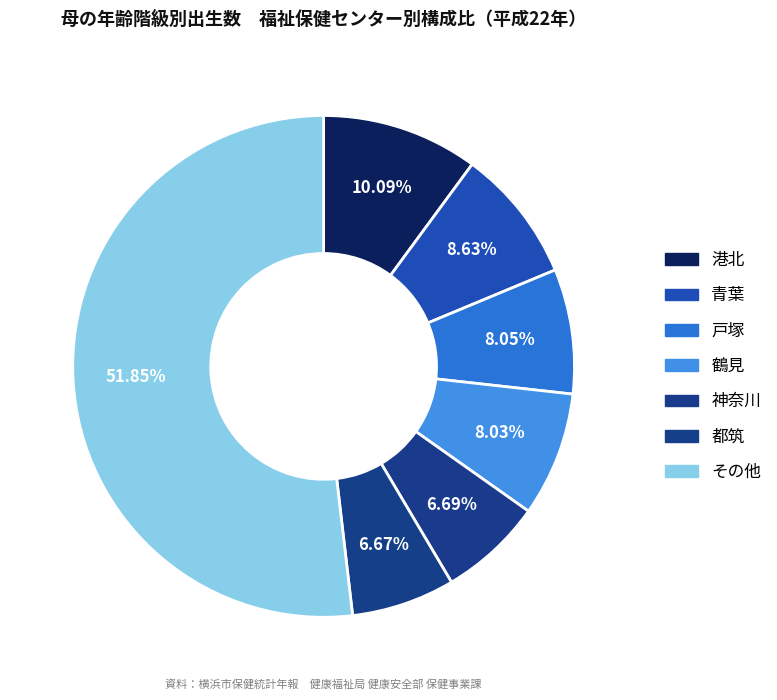

Count the number of slices in the pie.

7